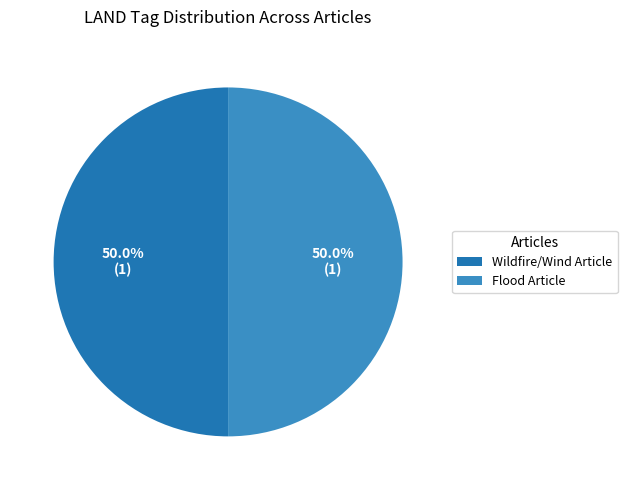

How many segments does this pie chart have?

2